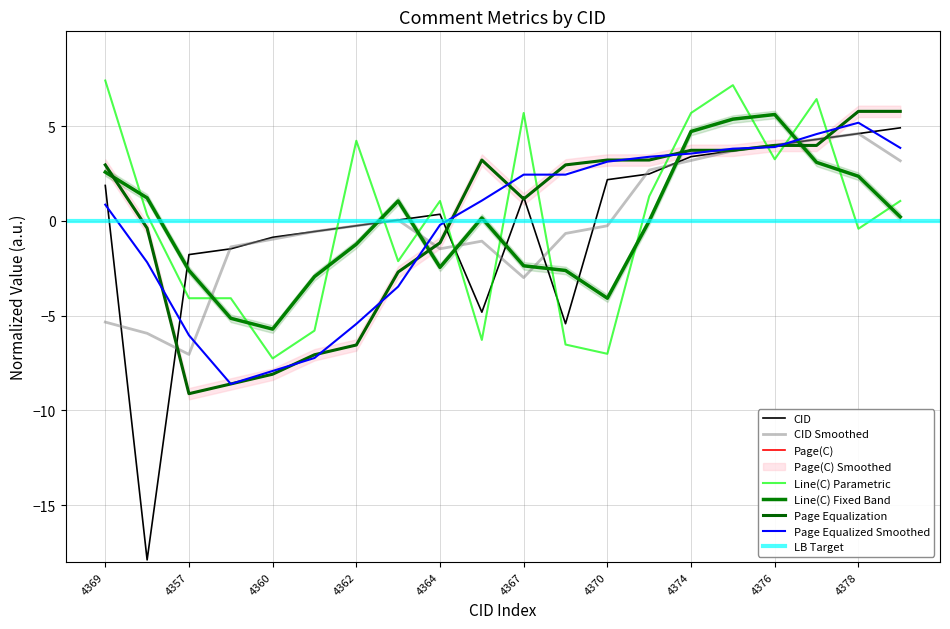

How many interior local valleys does the Page series have?

2